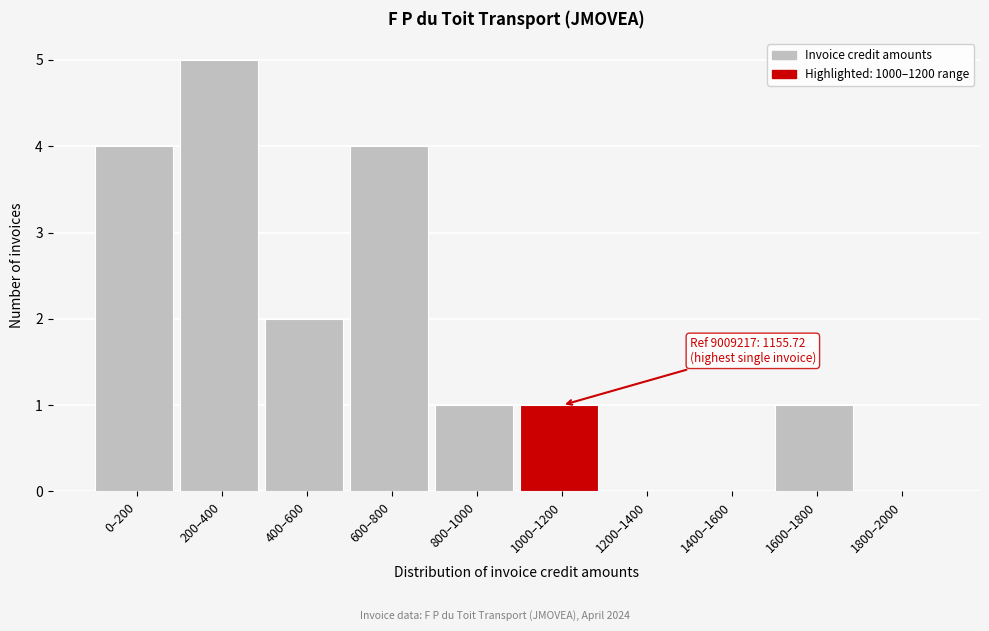

Reading left to right, extract all data points from this chart.

0–200=4	200–400=5	400–600=2	600–800=4	800–1000=1	1000–1200=1	1200–1400=0	1400–1600=0	1600–1800=1	1800–2000=0